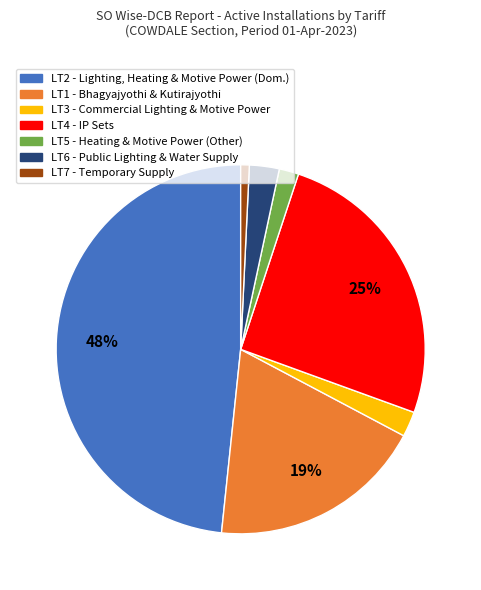

Is there any slice that represents more than half of the pie?

No